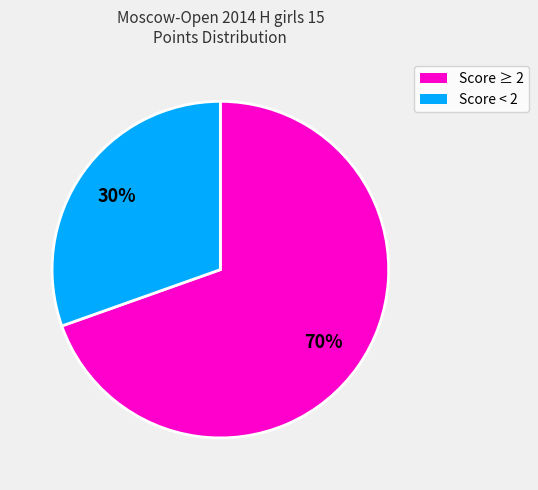

Does any single category account for the majority?

Yes